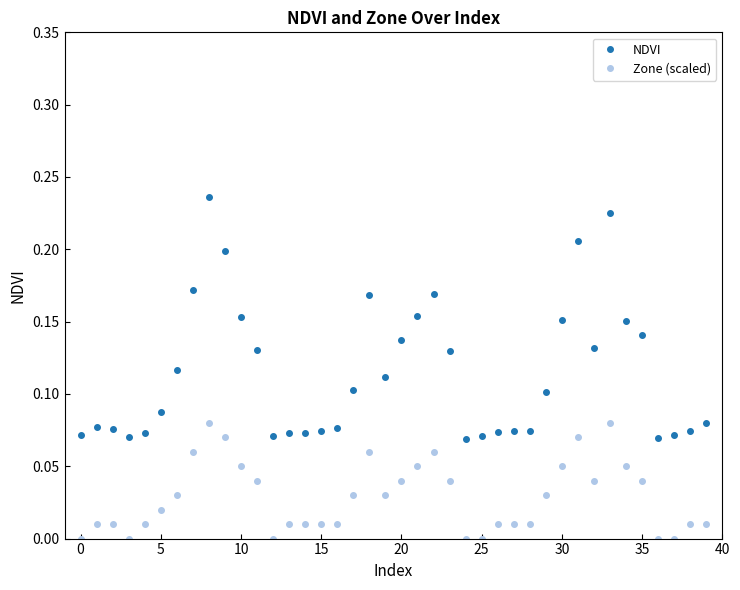

What are all the series names shown in the legend?

NDVI, Zone (scaled)